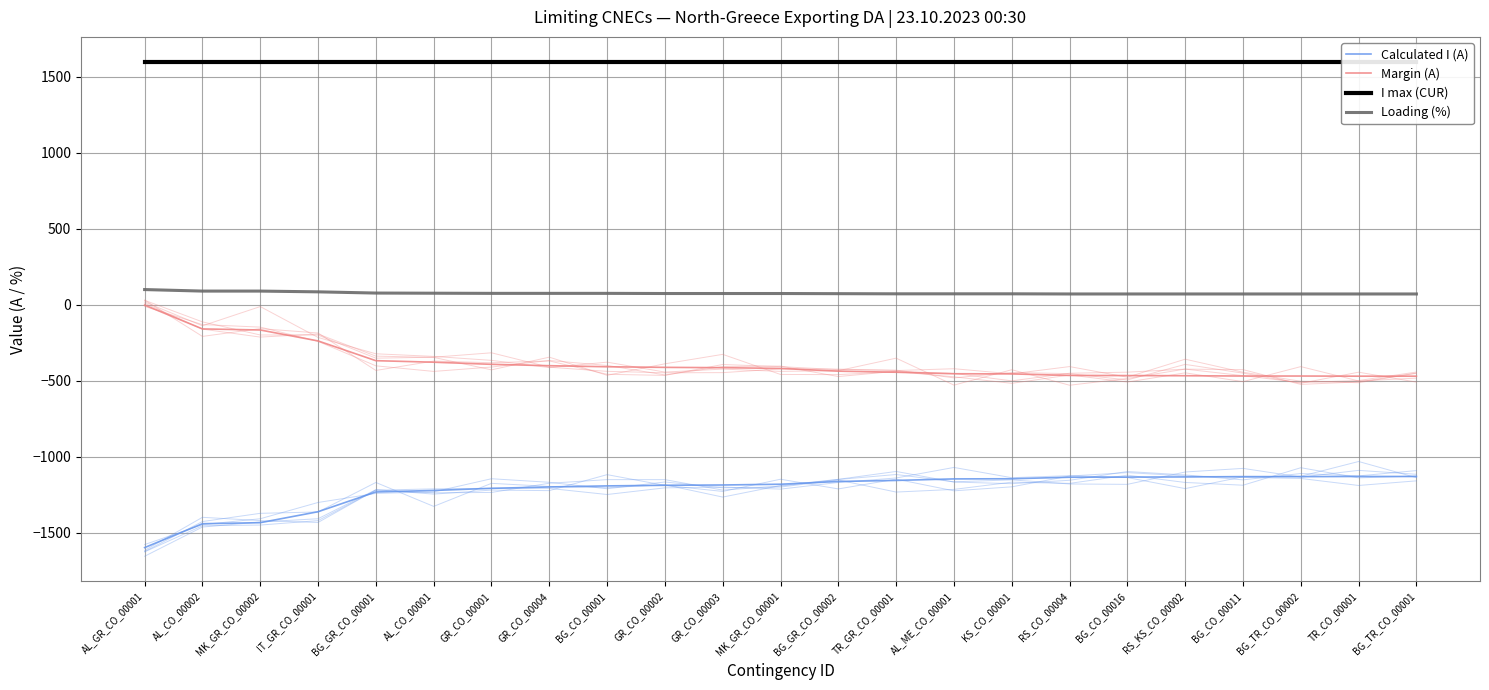

How many data points in Calculated I (A) are less than -1181?

11